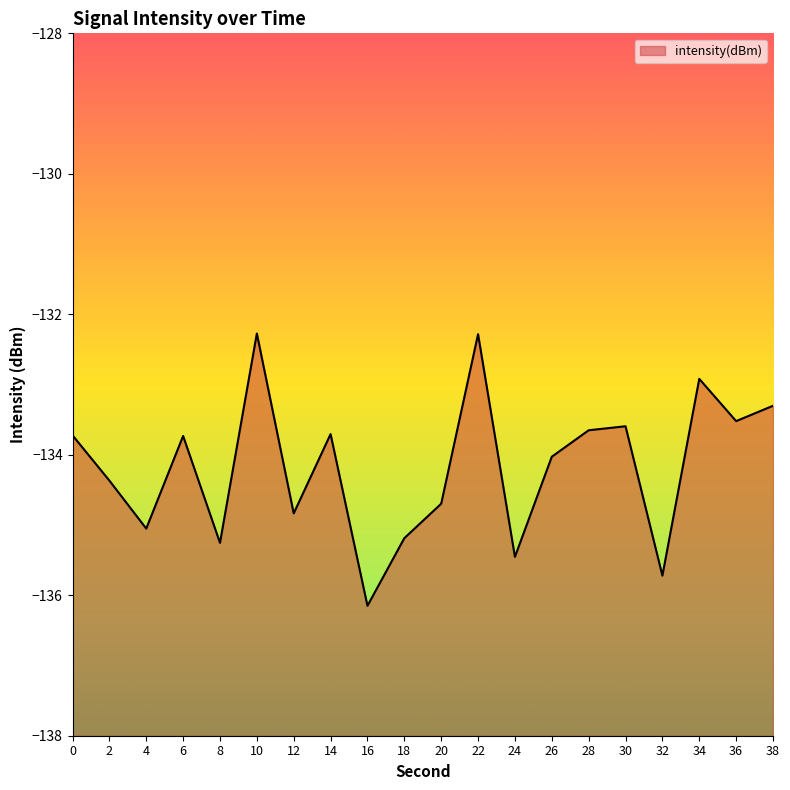

Where is the first local minimum?

4